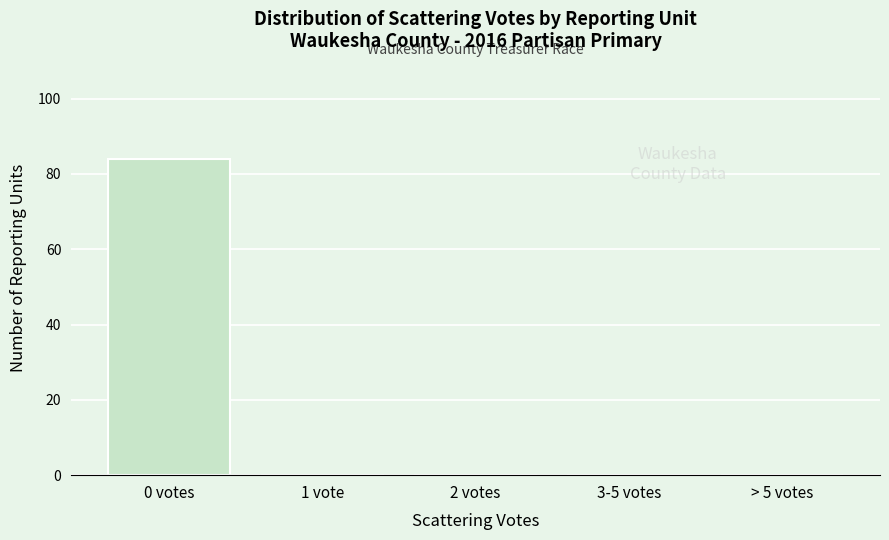

Reading left to right, transcribe all the data shown in this chart.

0 votes=84	1 vote=0	2 votes=0	3-5 votes=0	> 5 votes=0